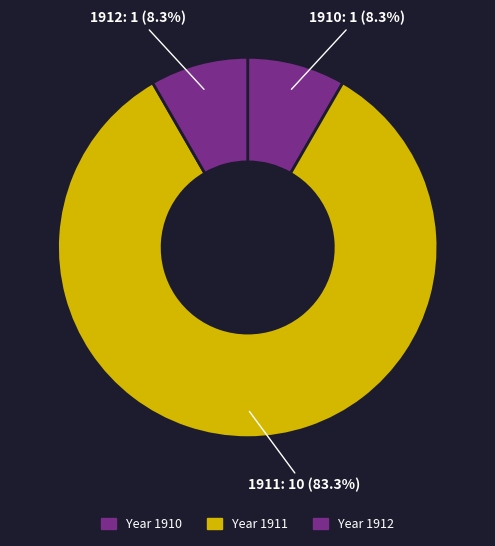

How many slices are in this pie chart?

3